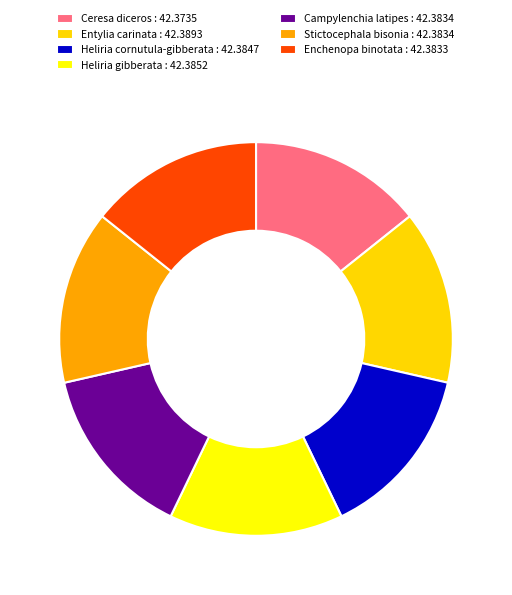

How many segments does this pie chart have?

7